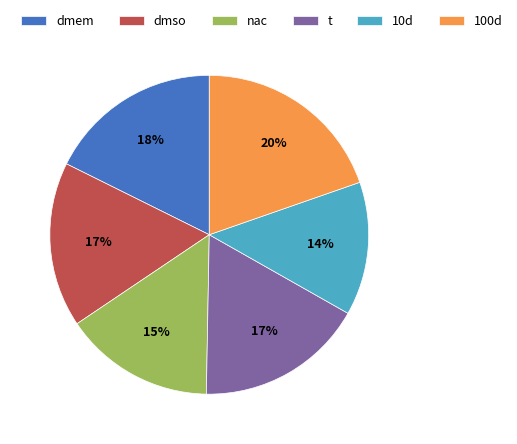

Which slice is the largest?

100d